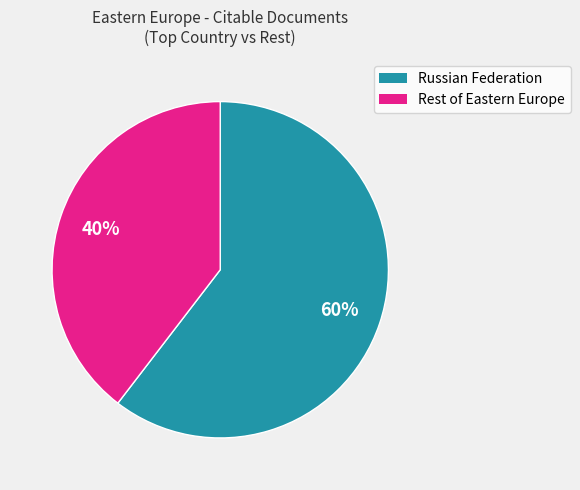

To the nearest percent, what is the average slice percentage?

50%